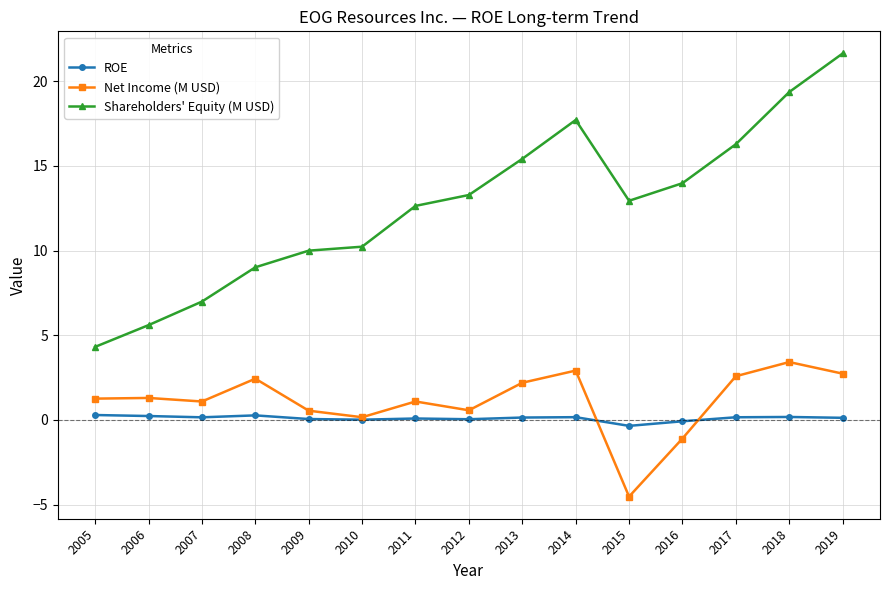

List the labels in order of Shareholders' Equity (M USD) value, smallest first.

2005, 2006, 2007, 2008, 2009, 2010, 2011, 2015, 2012, 2016, 2013, 2017, 2014, 2018, 2019